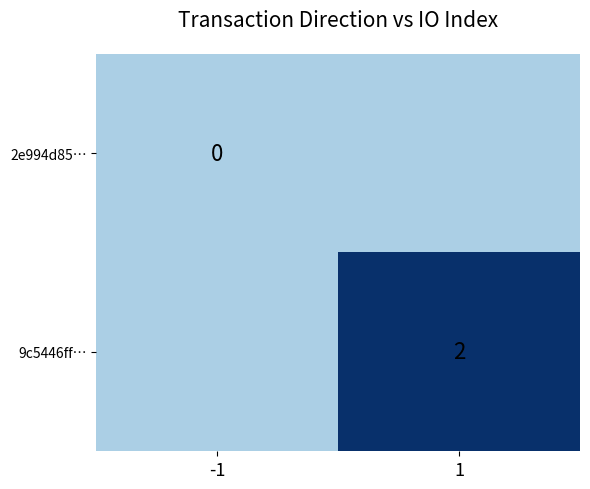

At how many categories does at least one series exceed 0?

1